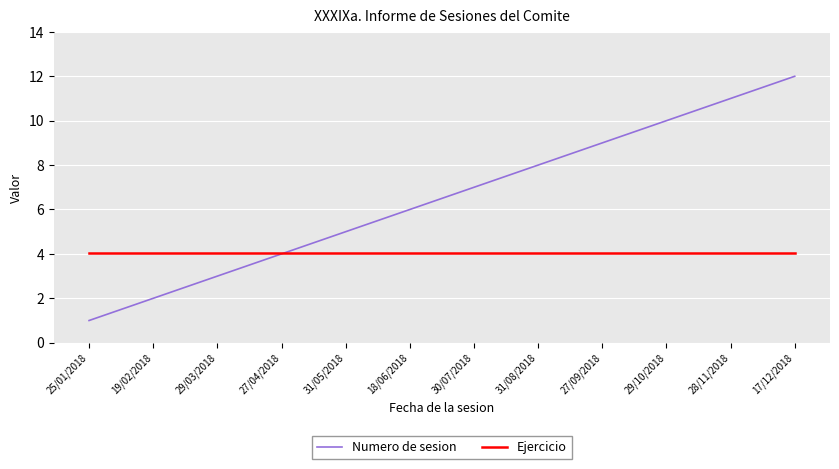

What are all the series names shown in the legend?

Numero de sesion, Ejercicio